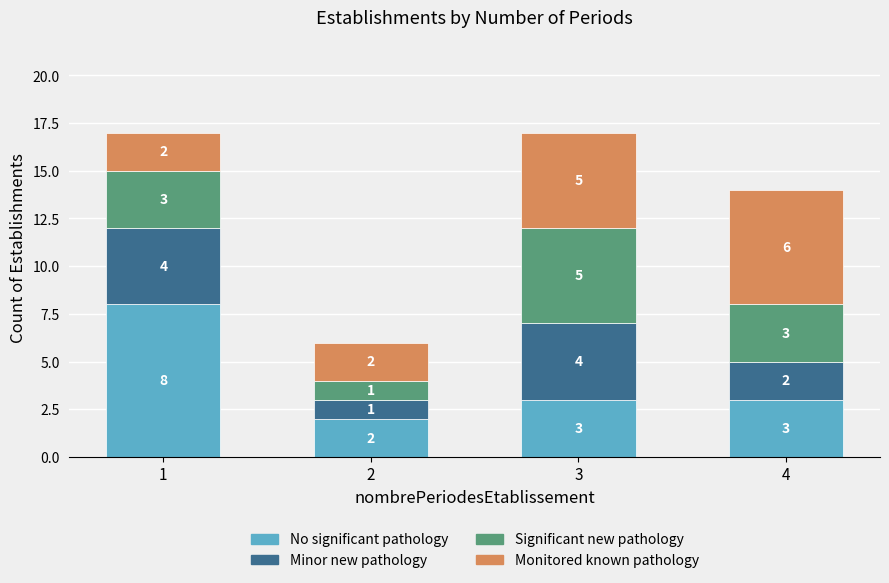

Are the bars grouped side by side (vs. stacked)?

No